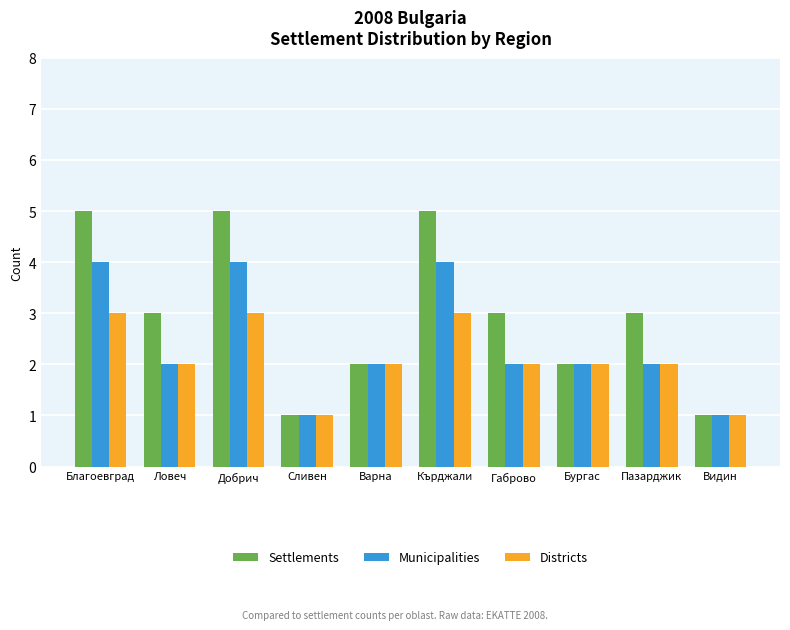

What is the label of the 5th bar from the right?

Кърджали